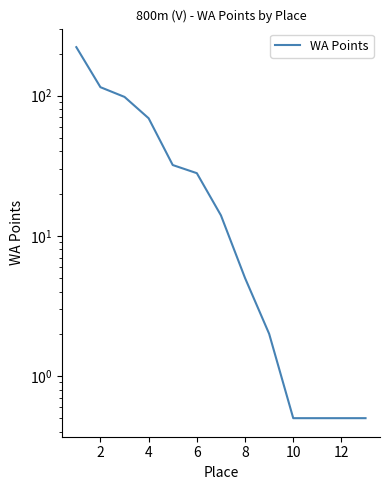

What is the difference between the maximum and minimum values?

221.5